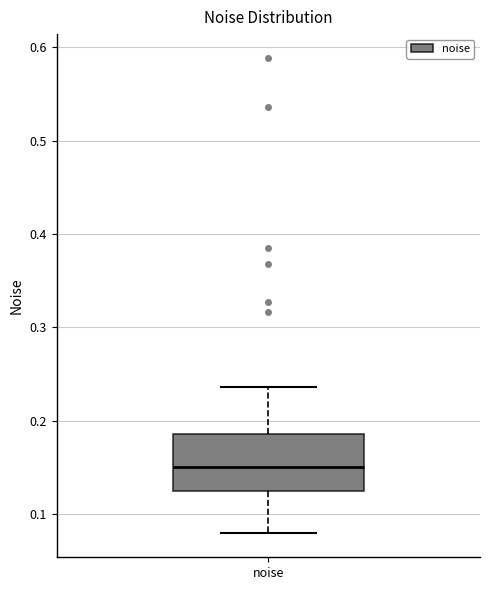

Transcribe this box plot: give where the median line is, the range the box spans, and where the two whiskers end, as read against the y-axis. The values are not printed on the chart, so give them approximately, as read against the axis.

median 0.15, box 0.12 to 0.19, whiskers 0.08 to 0.24